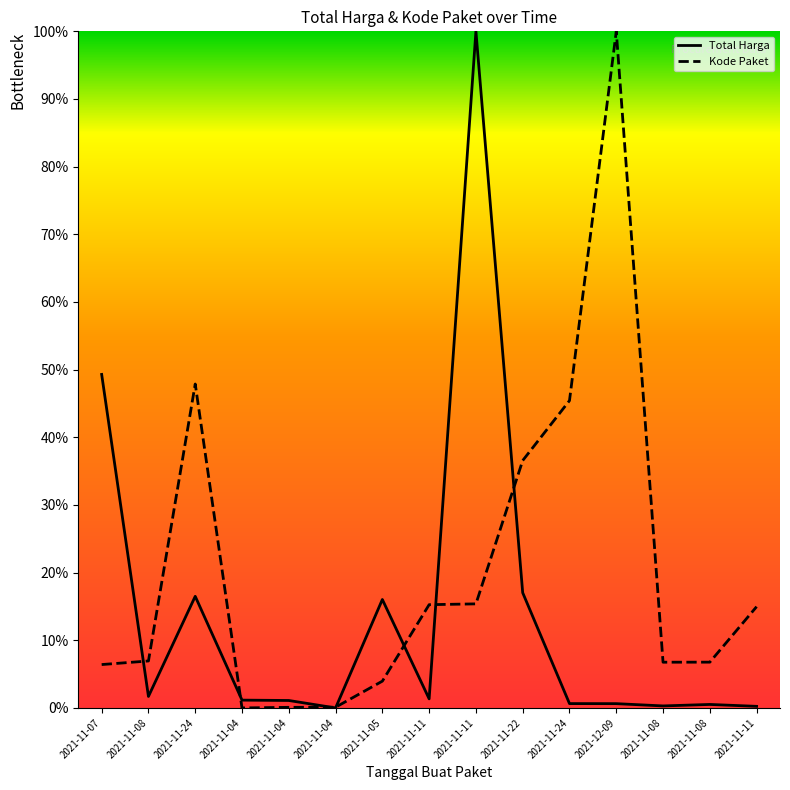

At which label is Total Harga closest to 0?

2021-11-04